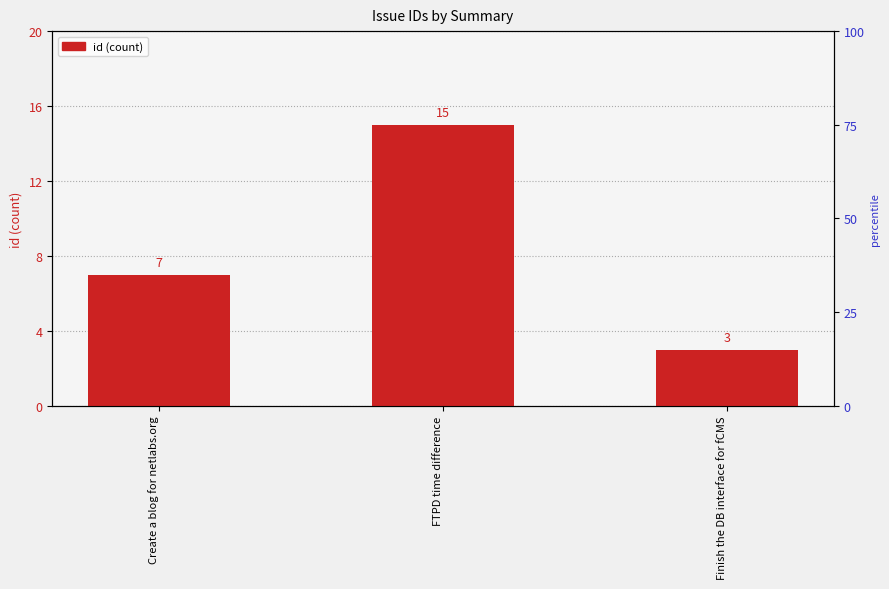

At which category does the chart reach its peak across all series?

FTPD time difference